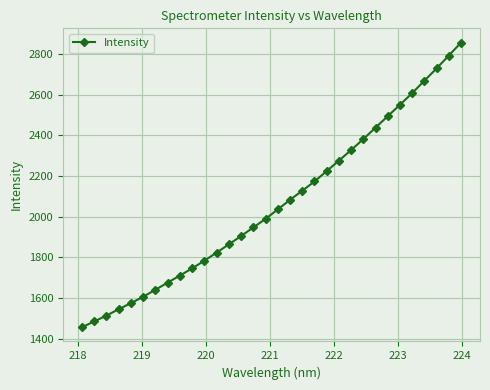

What is the sum of all values?

66041.6